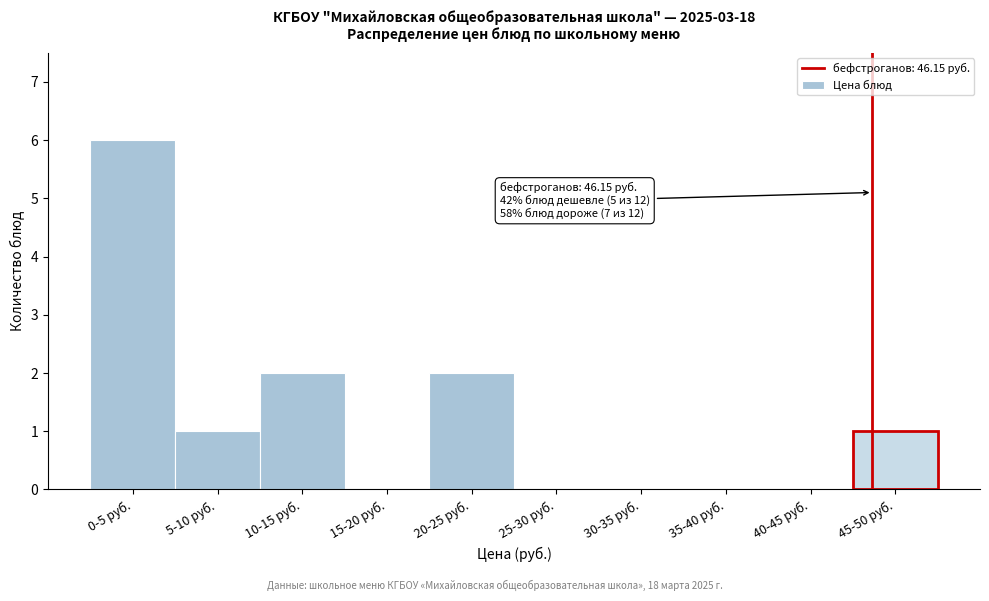

Reading left to right, extract all data points from this chart.

0-5 руб.=6	5-10 руб.=1	10-15 руб.=2	15-20 руб.=0	20-25 руб.=2	25-30 руб.=0	30-35 руб.=0	35-40 руб.=0	40-45 руб.=0	45-50 руб.=1